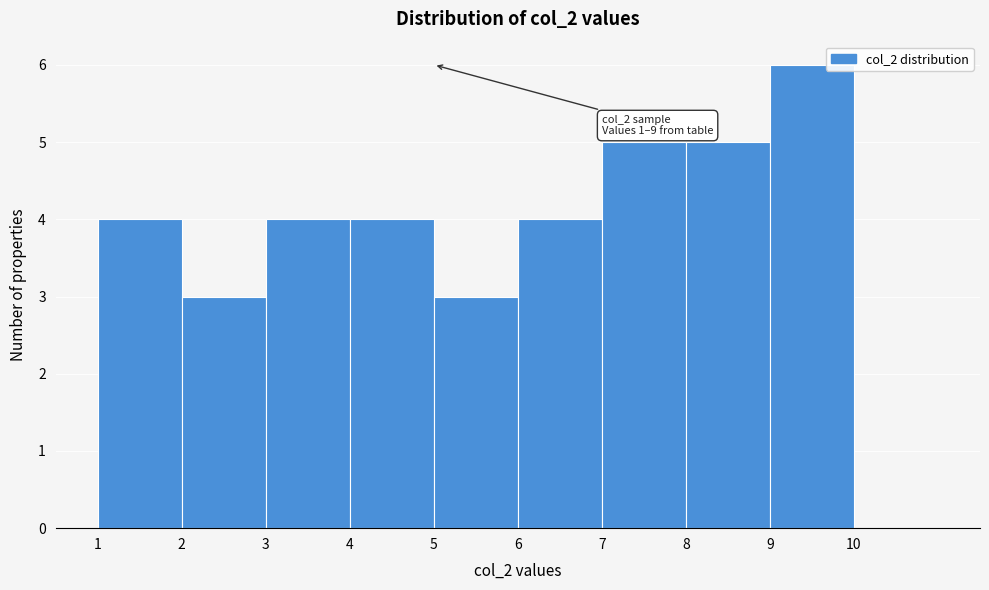

Which range on the x-axis has the tallest bar?

9 to 10